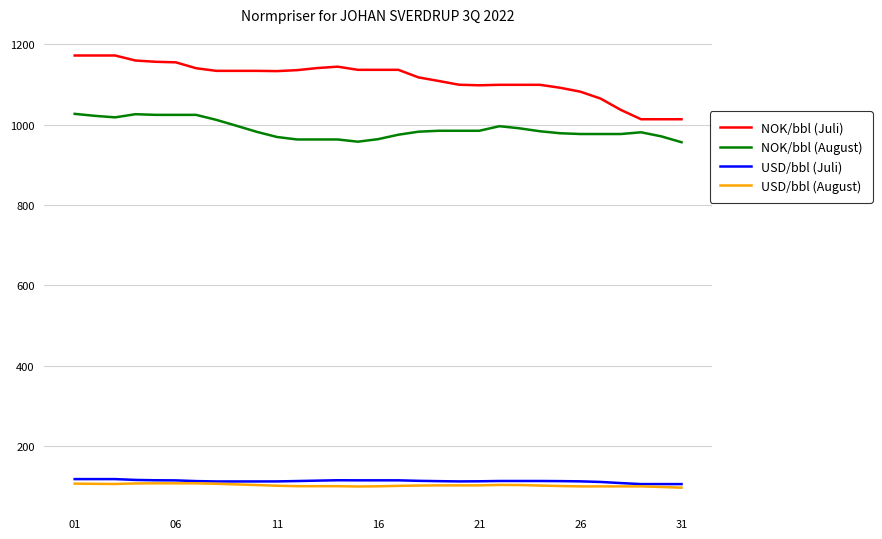

What is the maximum value shown in the chart?

1172.5